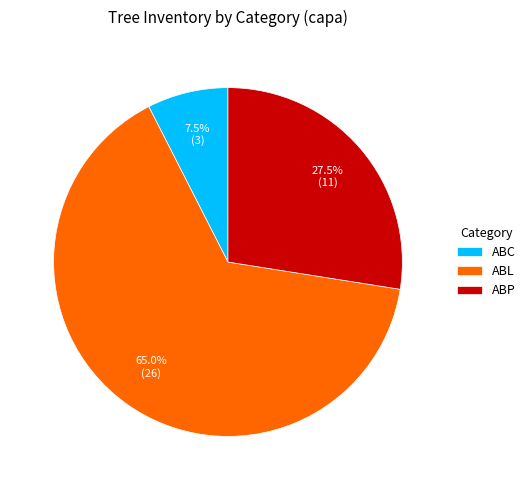

What is the smallest slice in the pie chart?

ABC